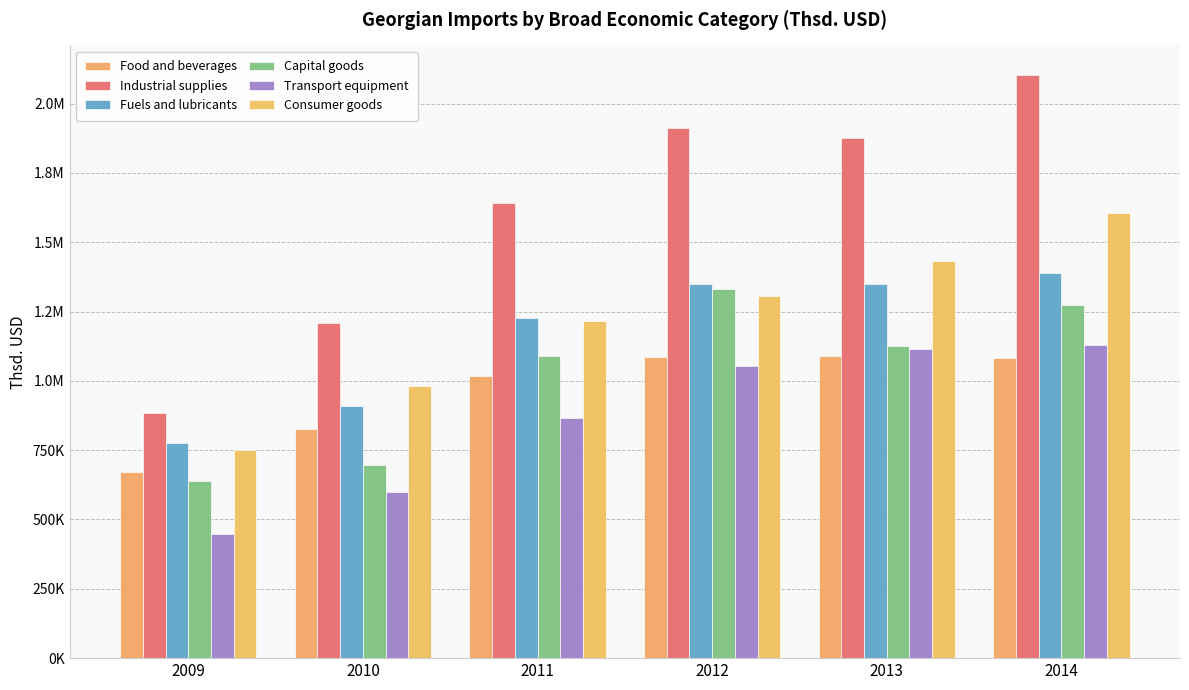

Which series has the largest total across all categories?

Industrial supplies